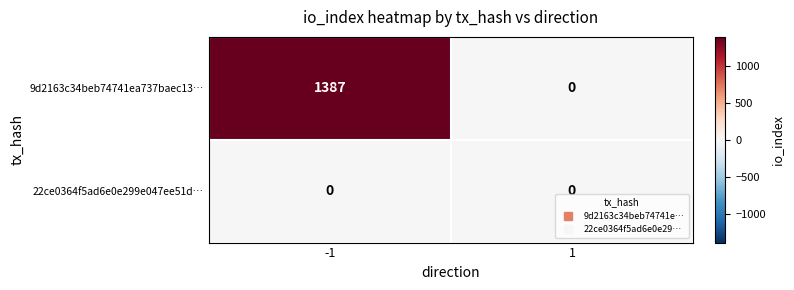

What is the total value across all series at -1?

1387